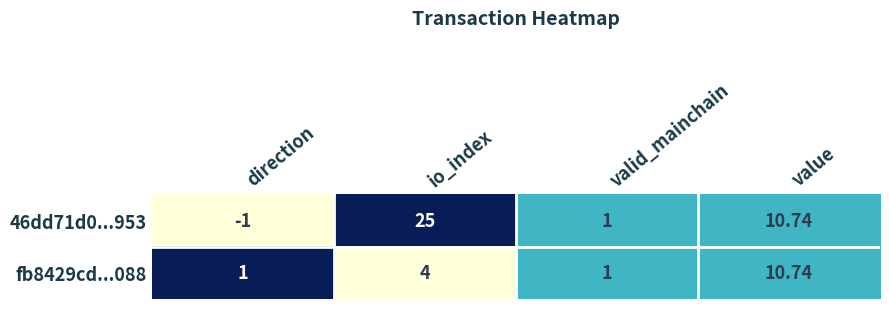

At which label is 46dd71d0...953 closest to 12?

value